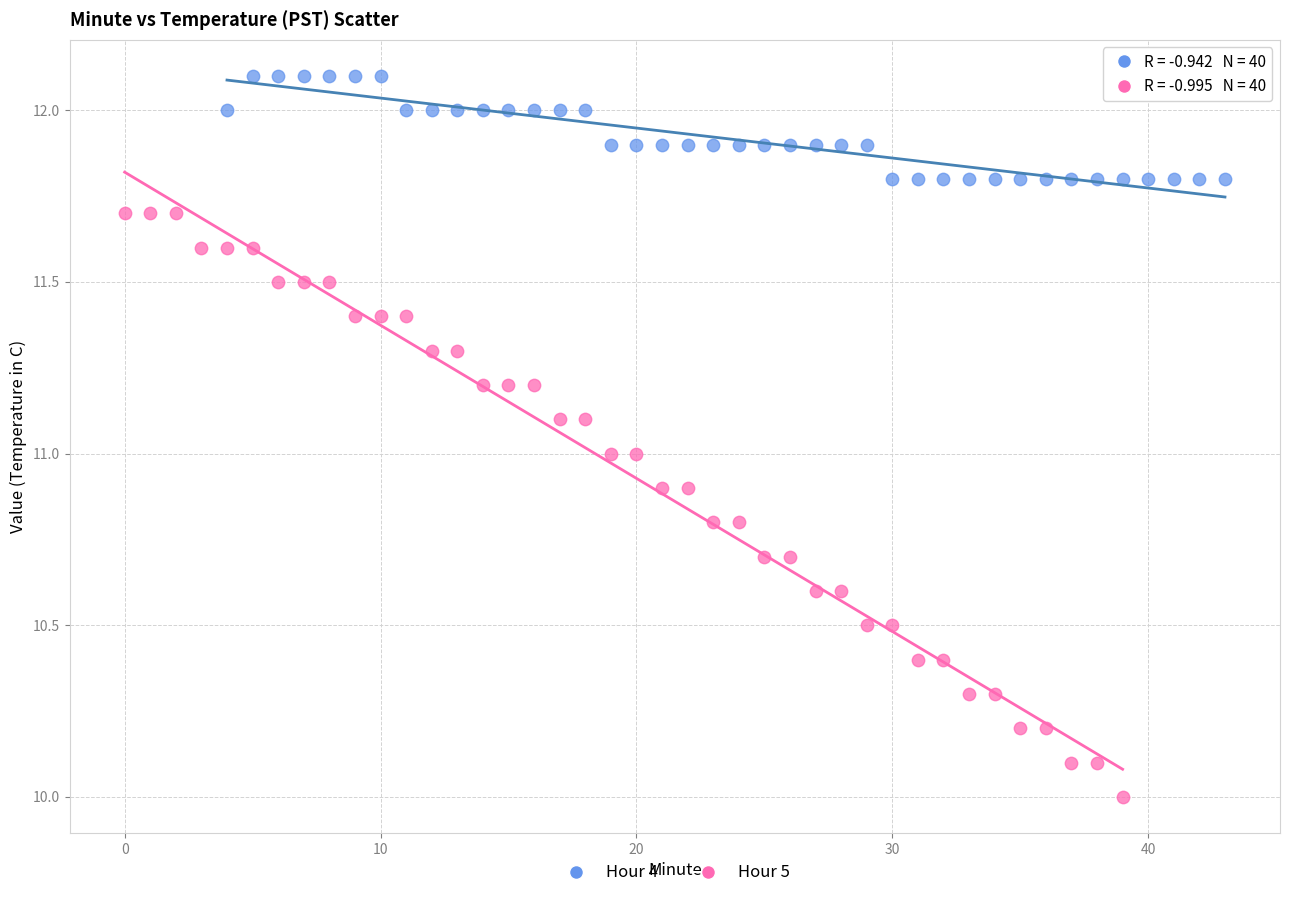

Which series has the widest spread of Y values?

Hour 5